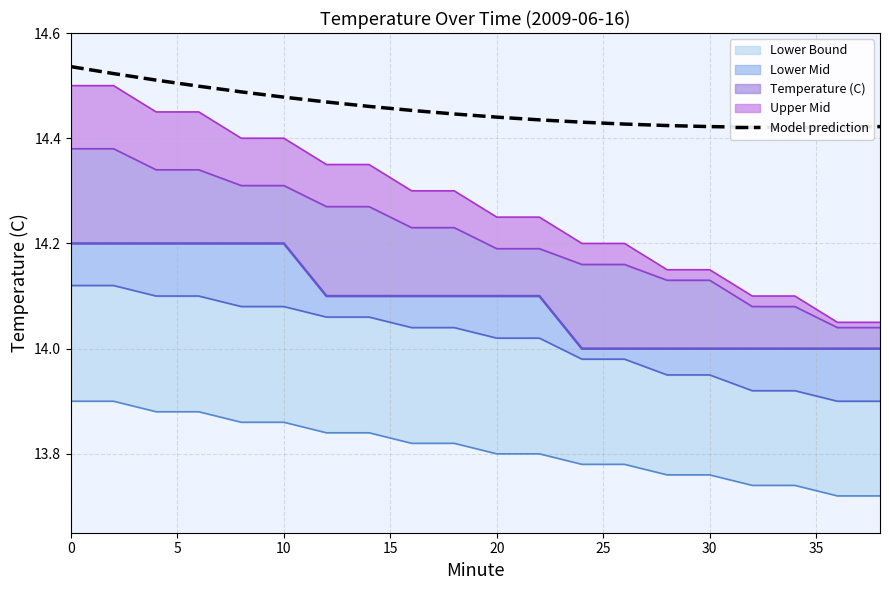

Count the values in the range 14 to 15.

20